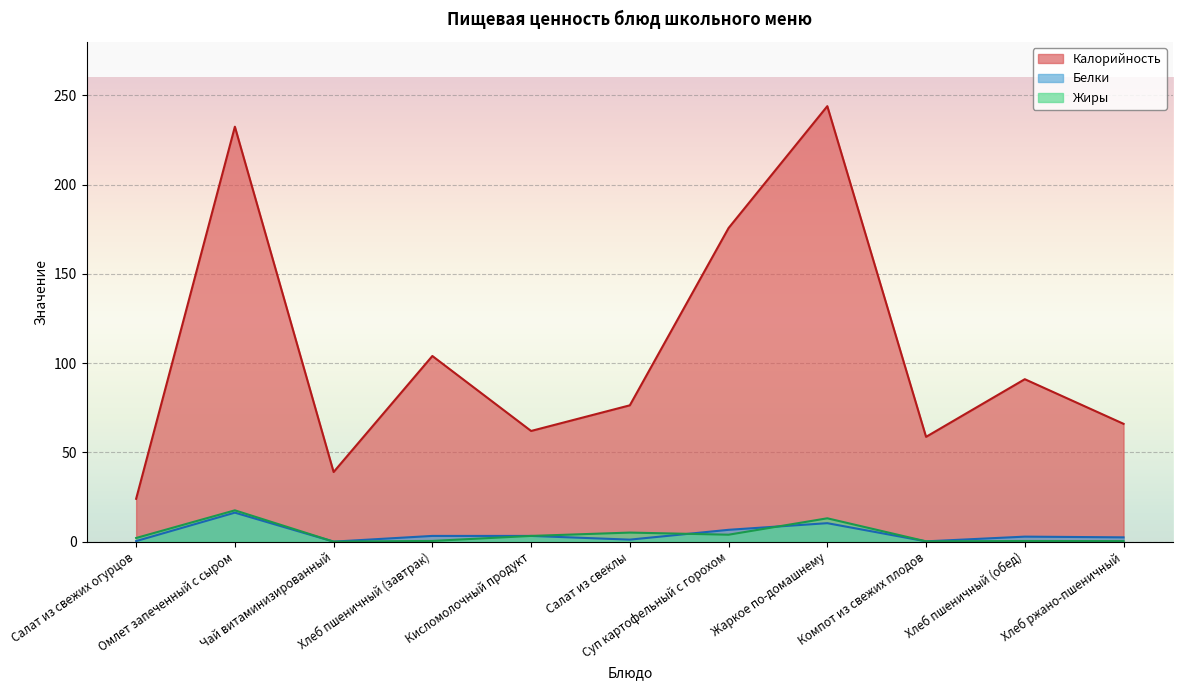

The Белки series shows 0.3 at Салат из свежих огурцов. True or false?

True